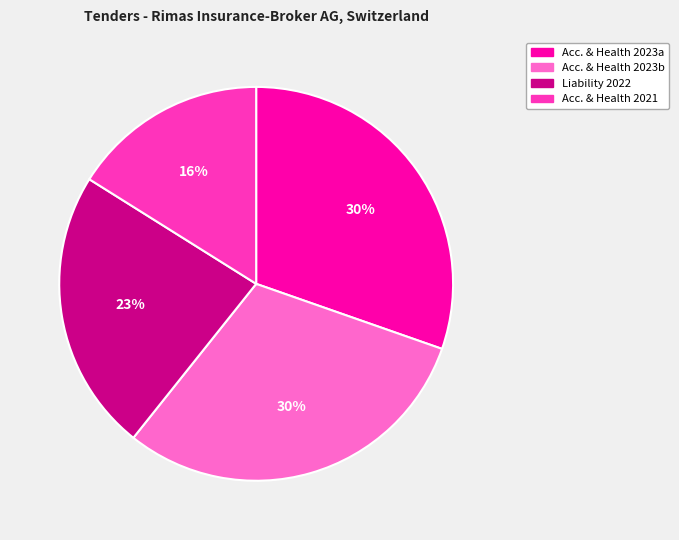

To the nearest percent, what percentage of the pie is Liability 2022?

23%